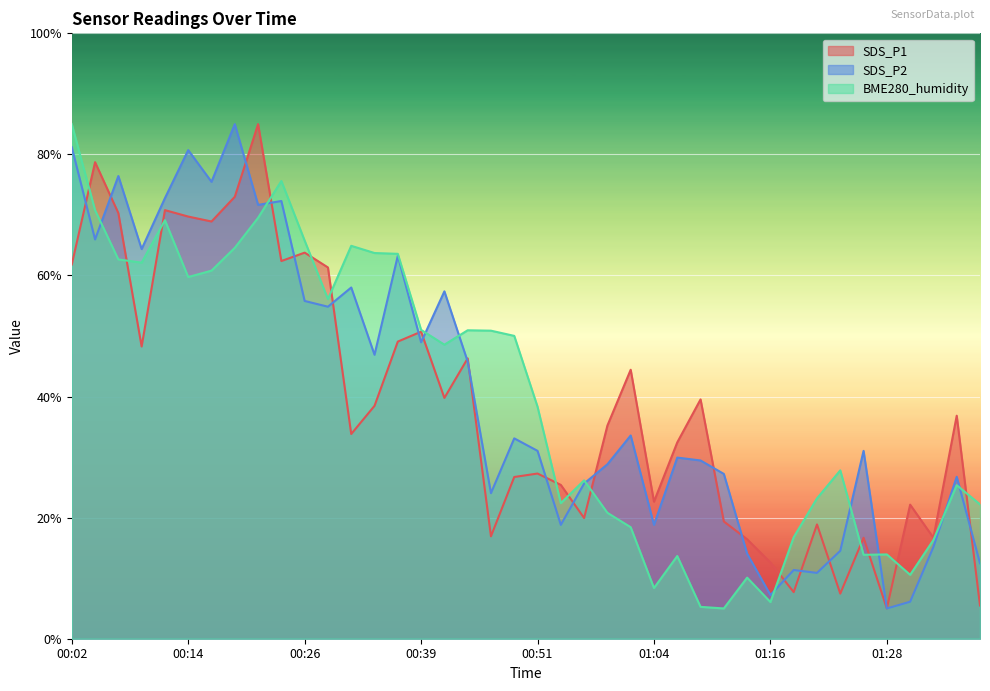

In BME280_humidity, how many points are higher than both neighbors (excluding endpoints)?

10